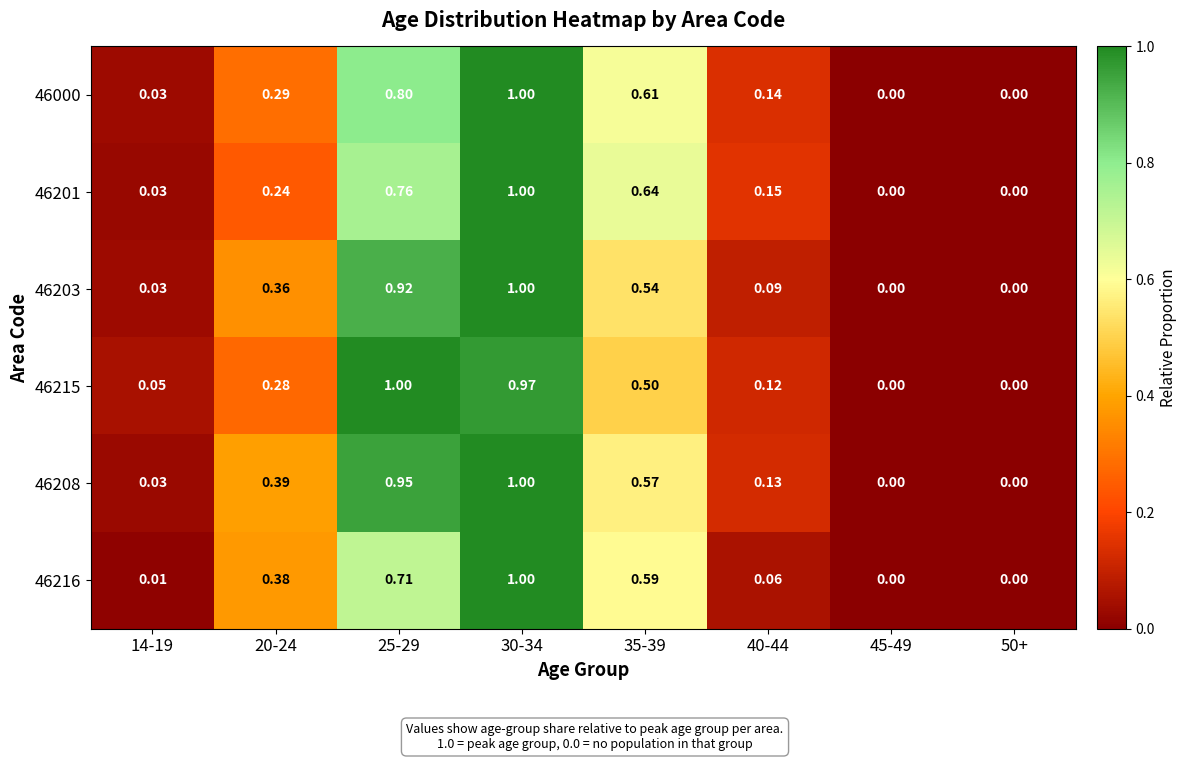

Which series has the largest total across all categories?

46208